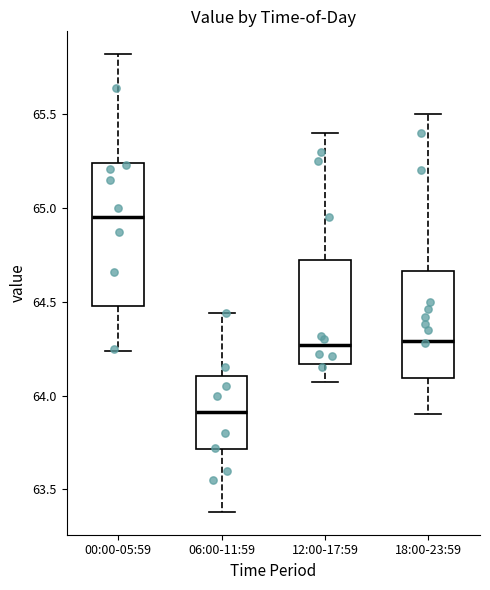

Where does the upper whisker of the box for 06:00-11:59 end on the y-axis? The values are not printed on the chart, so give them approximately, as read against the axis.

64.45